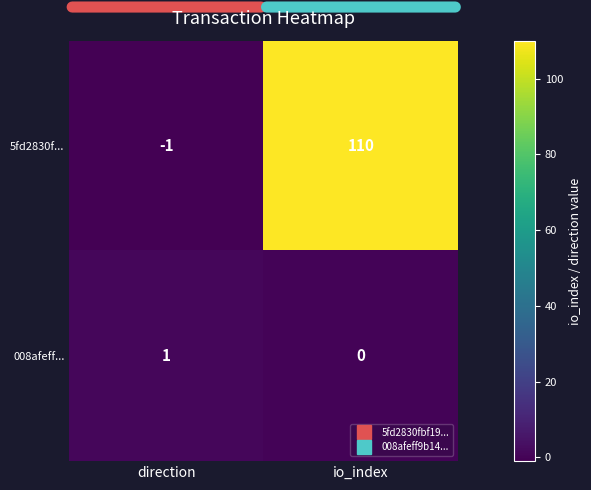

List the series in order of their peak value, highest first.

5fd2830f..., 008afeff...